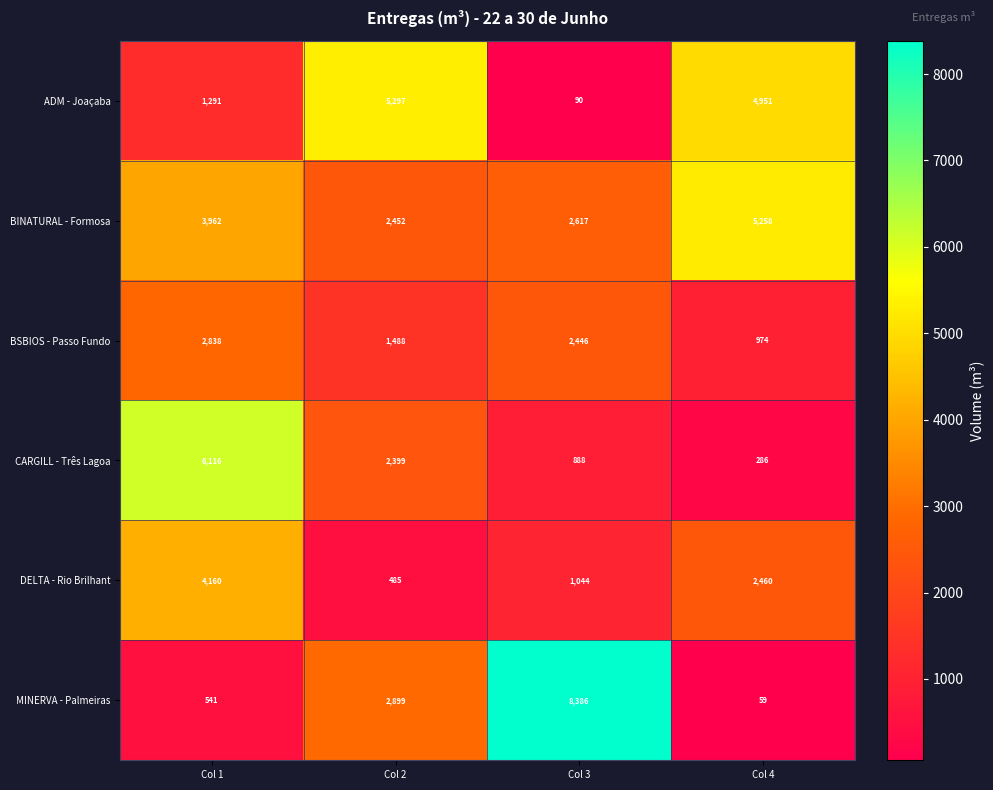

At which category does the chart reach its peak across all series?

Col 3